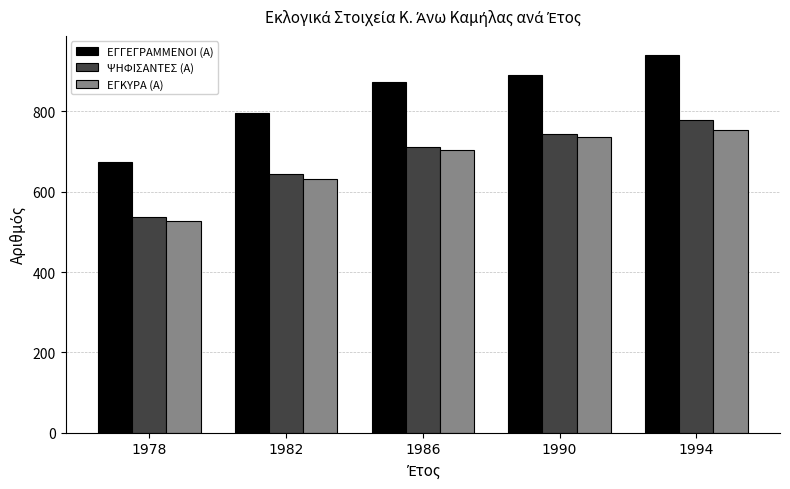

Reading left to right, list all the values displayed in this chart.

ΕΓΓΕΓΡΑΜΜΕΝΟΙ (Α): 1978=673	1982=797	1986=873	1990=890	1994=941
ΨΗΦΙΣΑΝΤΕΣ (Α): 1978=538	1982=643	1986=712	1990=745	1994=779
ΕΓΚΥΡΑ (Α): 1978=526	1982=632	1986=704	1990=736	1994=755